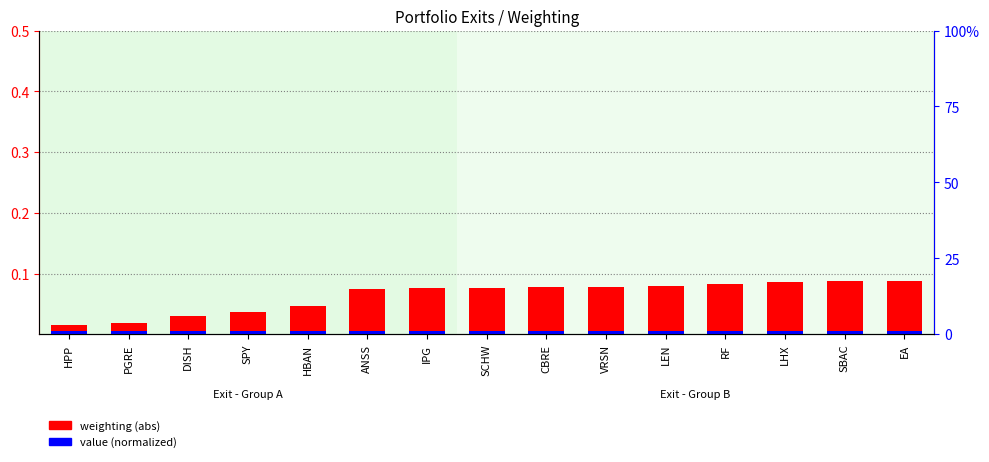

Reading left to right, transcribe all the data shown in this chart.

weighting (abs): 0.0	0.0	0.0	0.0	0.0	0.1	0.1	0.1	0.1	0.1	0.1	0.1	0.1	0.1	0.1
value (normalized): 0.0	0.0	0.0	0.0	0.0	0.0	0.0	0.0	0.0	0.0	0.0	0.0	0.0	0.0	0.0